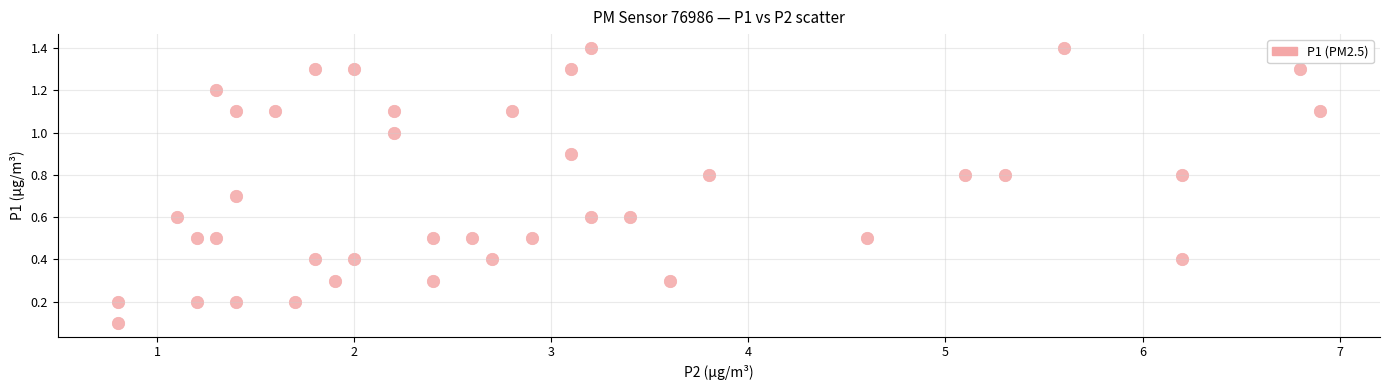

What is the range of Y values (max minus min)?

1.3